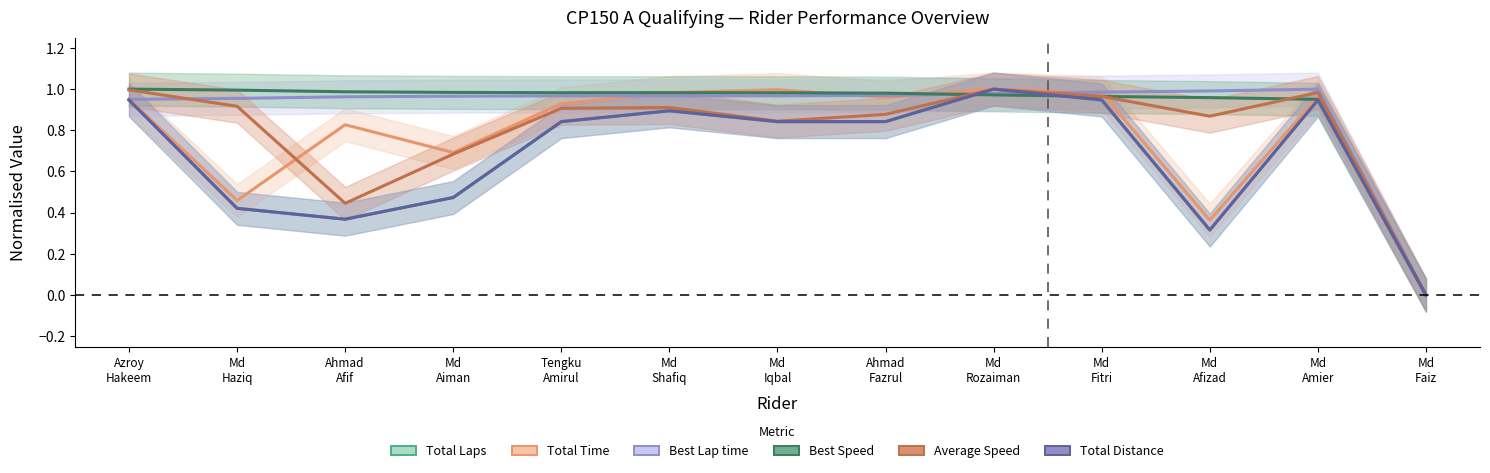

Between Md
Haziq and Md
Afizad, which is larger?

Md
Haziq